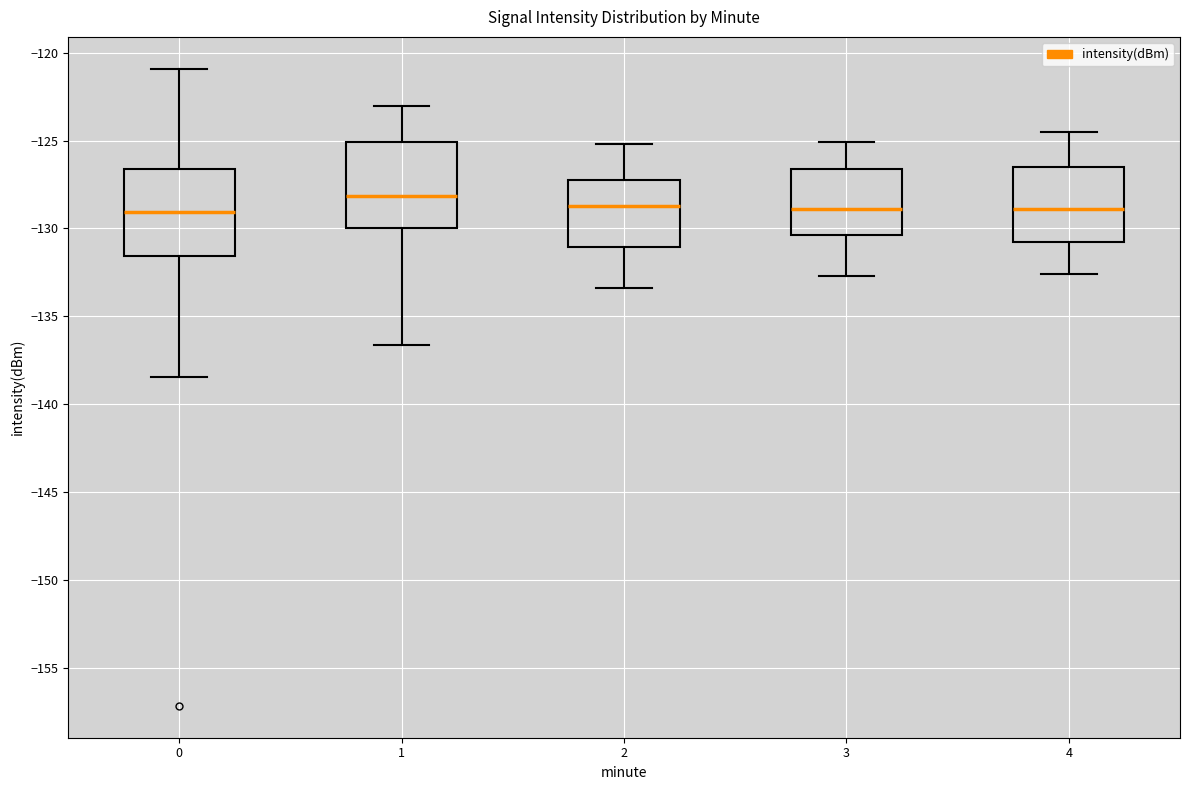

Reading left to right, read every box against the y-axis: the position of its median line, the range the box covers, and the ends of its whiskers. The values are not printed on the chart, so give them approximately, as read against the axis.

0: median -129.0, box -131.5 to -126.5, whiskers -138.5 to -121.0
1: median -128.0, box -130.0 to -125.0, whiskers -136.5 to -123.0
2: median -128.5, box -131.0 to -127.0, whiskers -133.5 to -125.0
3: median -129.0, box -130.5 to -126.5, whiskers -132.5 to -125.0
4: median -129.0, box -131.0 to -126.5, whiskers -132.5 to -124.5